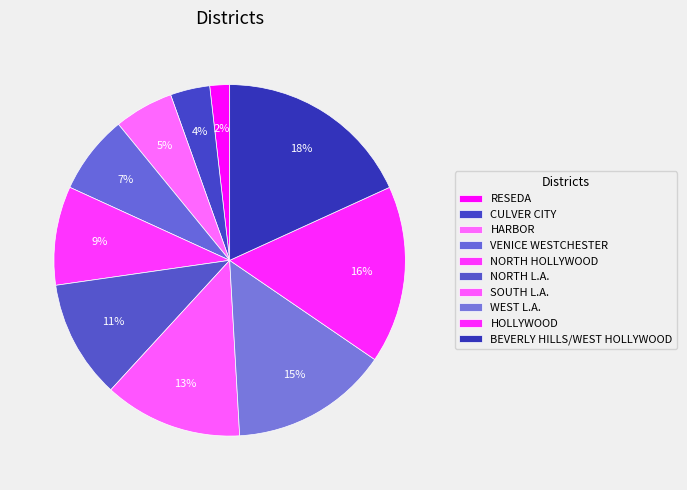

Which has a higher value, SOUTH L.A. or CULVER CITY?

SOUTH L.A.